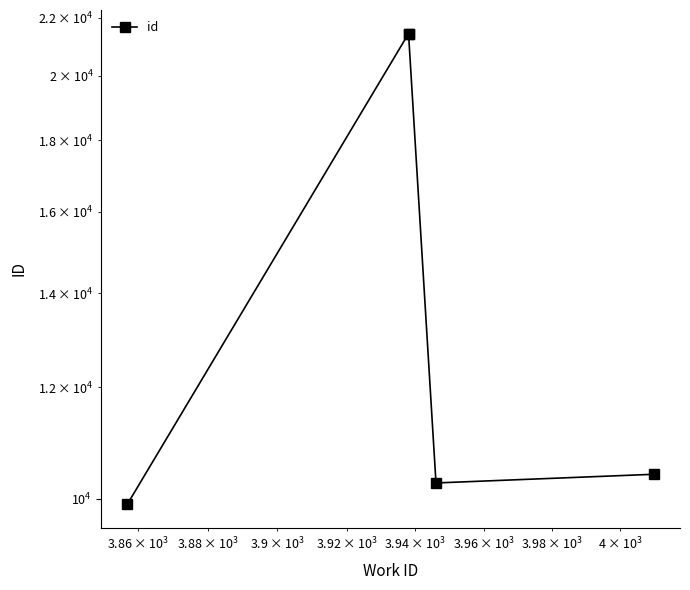

How many lines are shown in the chart?

1